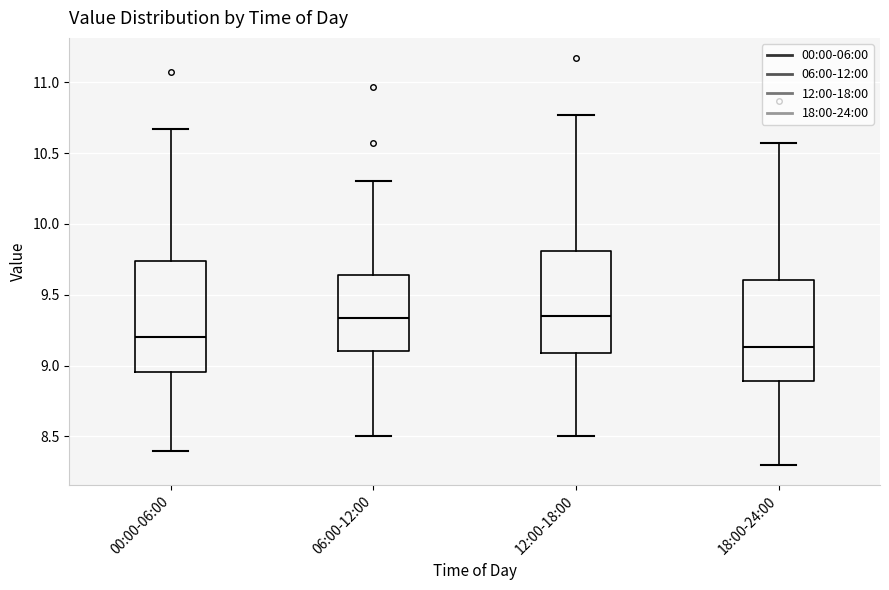

Where does the lower whisker of the box for 18:00-24:00 end on the y-axis? The values are not printed on the chart, so give them approximately, as read against the axis.

8.30